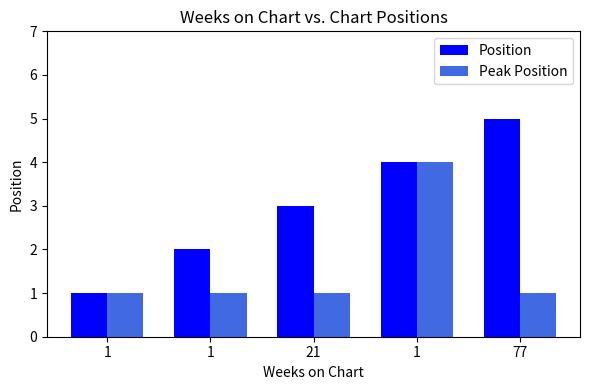

True or false: Position has a value of 0 at 1.

False